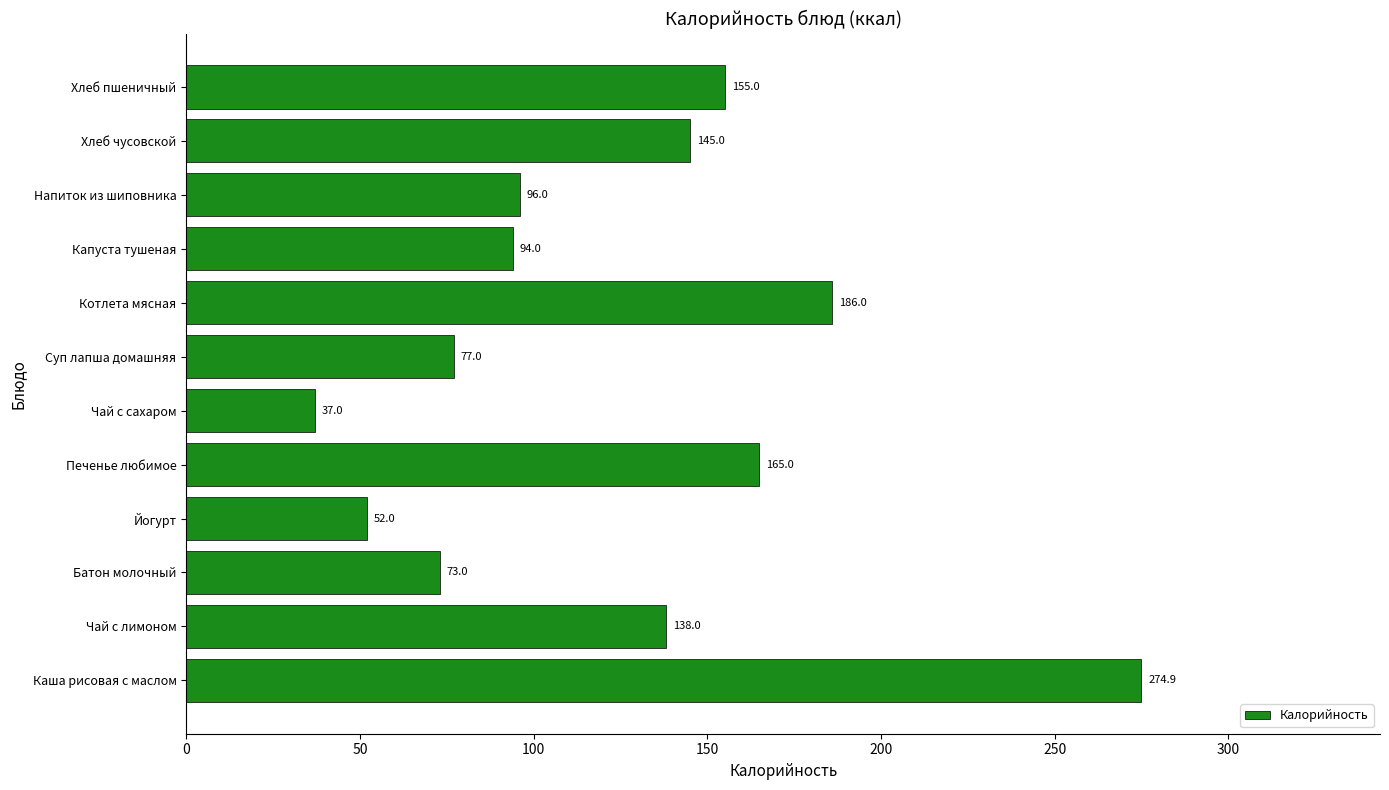

What is the average value?

124.4